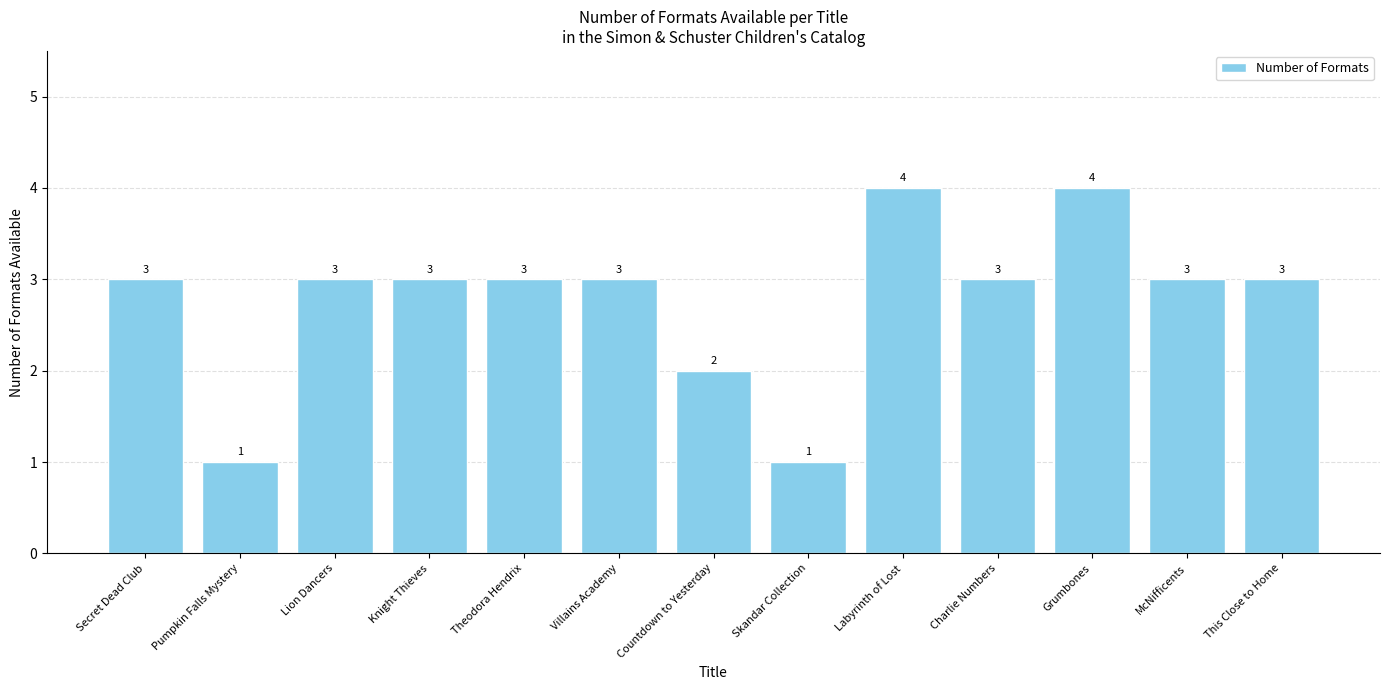

Reading left to right, list all the values displayed in this chart.

3	1	3	3	3	3	2	1	4	3	4	3	3